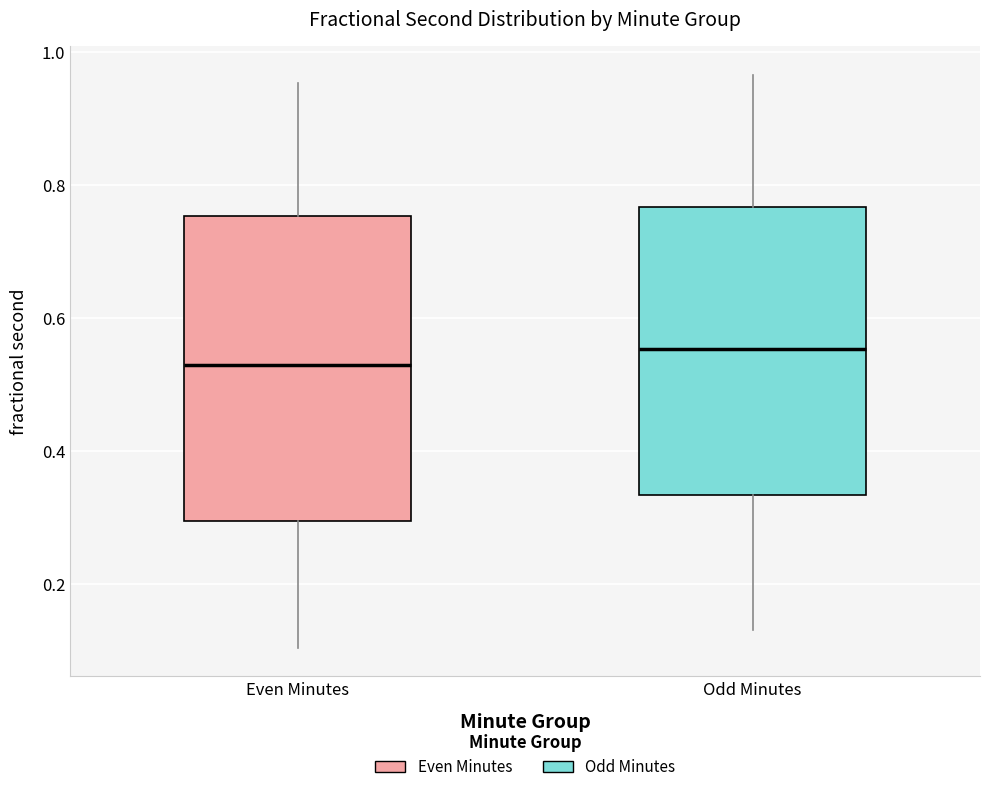

Reading left to right, transcribe this box plot: for each box, give where its median line is, the range the box spans, and where its two whiskers end, as read against the y-axis. The values are not printed on the chart, so give them approximately, as read against the axis.

Even Minutes: median 0.52, box 0.30 to 0.76, whiskers 0.10 to 0.96
Odd Minutes: median 0.56, box 0.34 to 0.76, whiskers 0.14 to 0.96